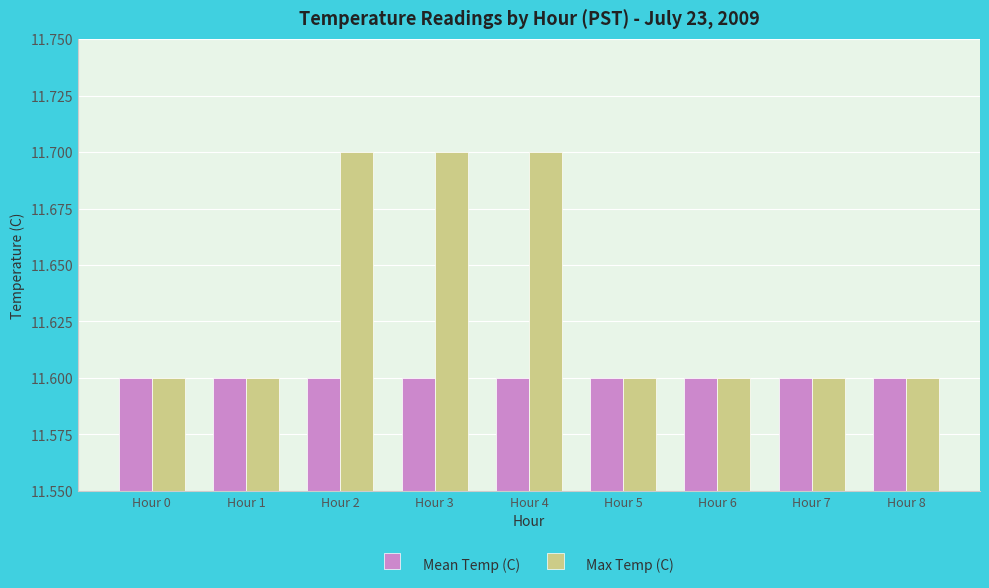

Which series has the widest spread of values?

Max Temp (C)